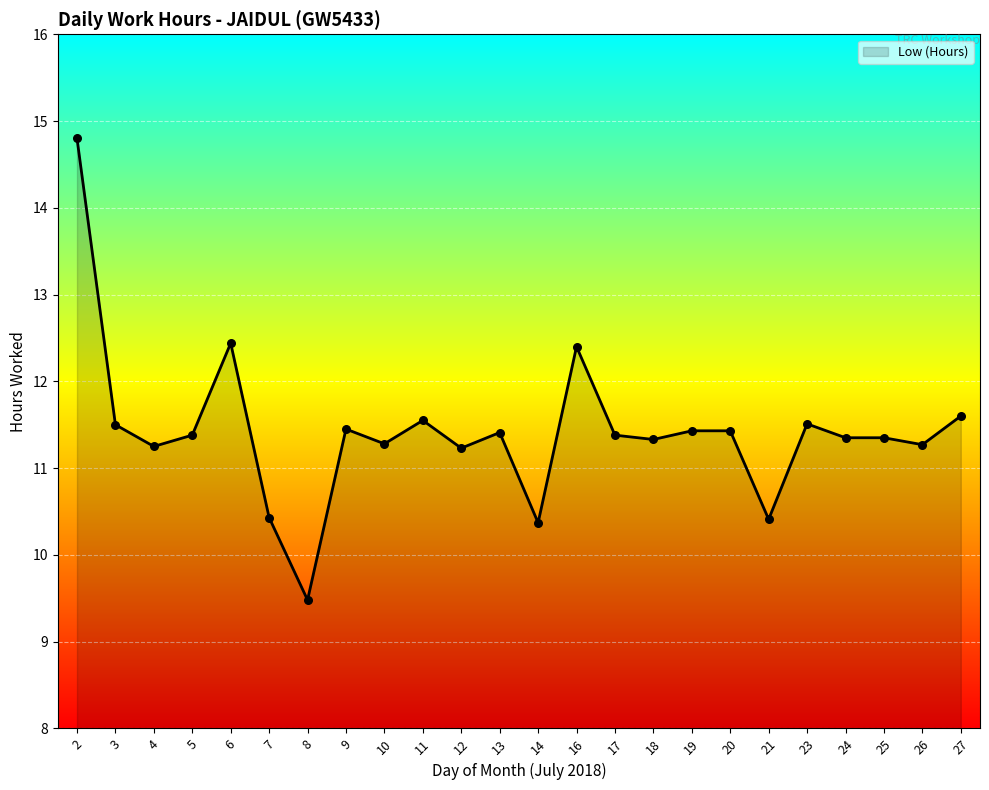

Between 19 and 24, which is larger?

19